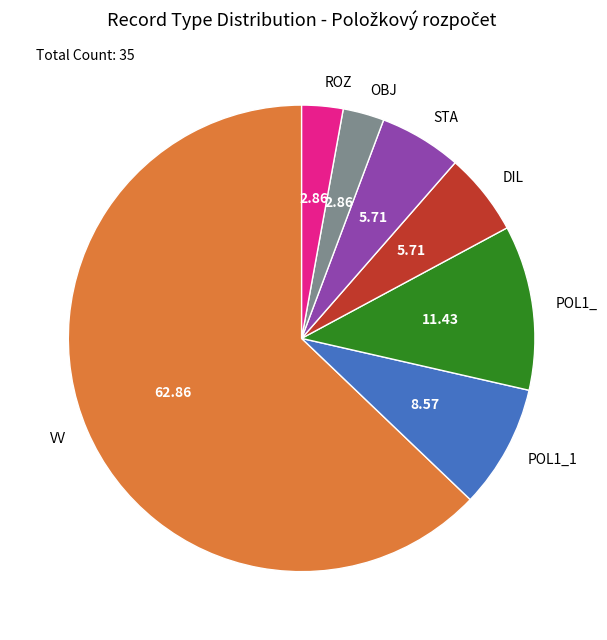

What is the ratio of the value at POL1_ to the value at STA?

2.0